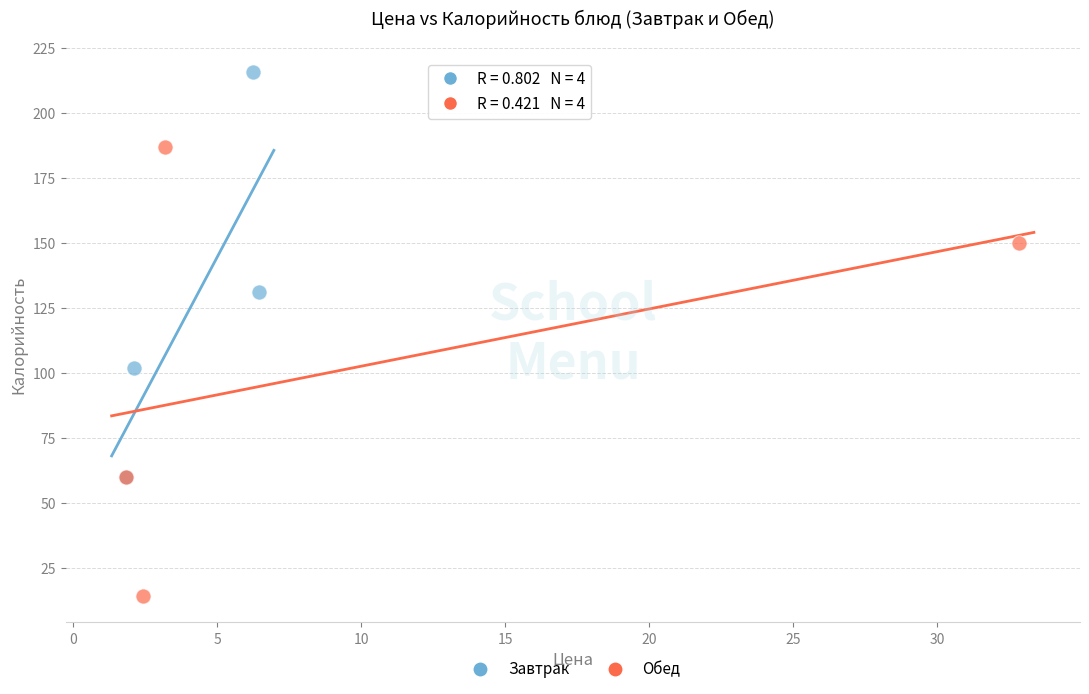

Which series has the widest spread of Y values?

Обед